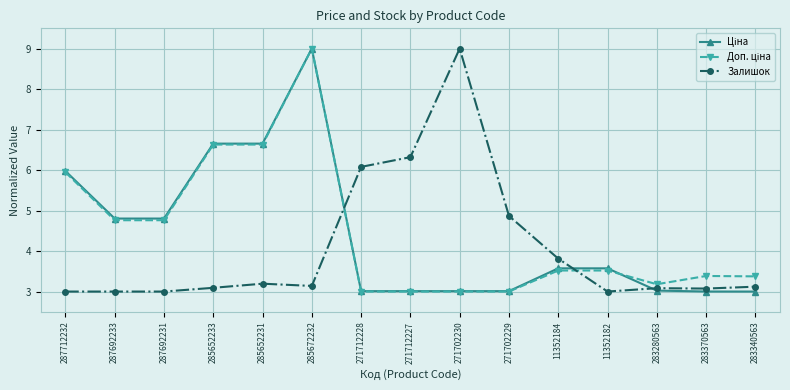

What is the total value across all series at 283340563?

9.5